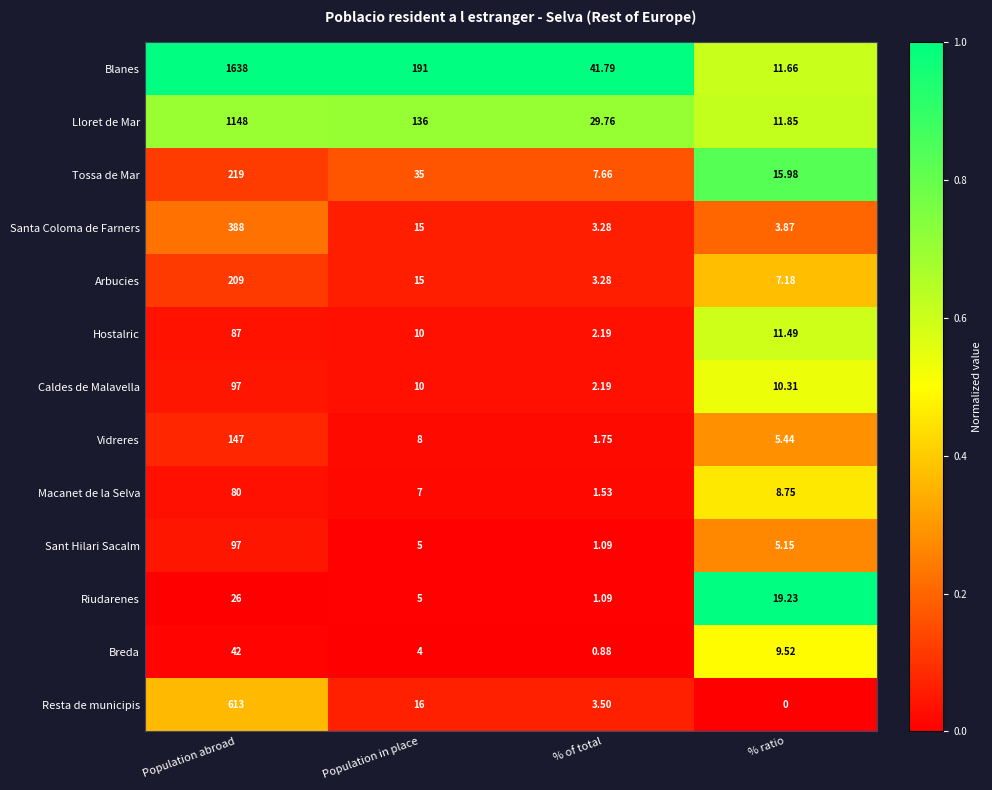

Which category has the highest value across all series?

Population abroad